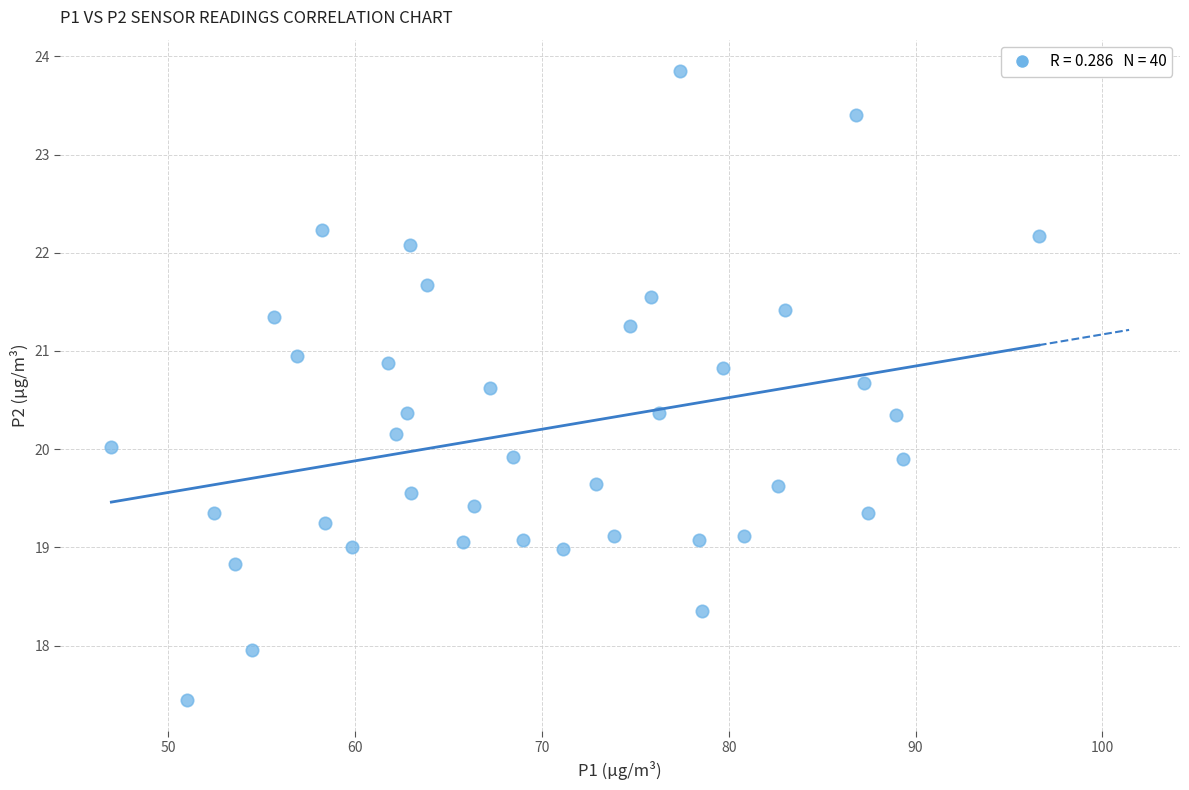

What is the range of X values (max minus min)?

49.6